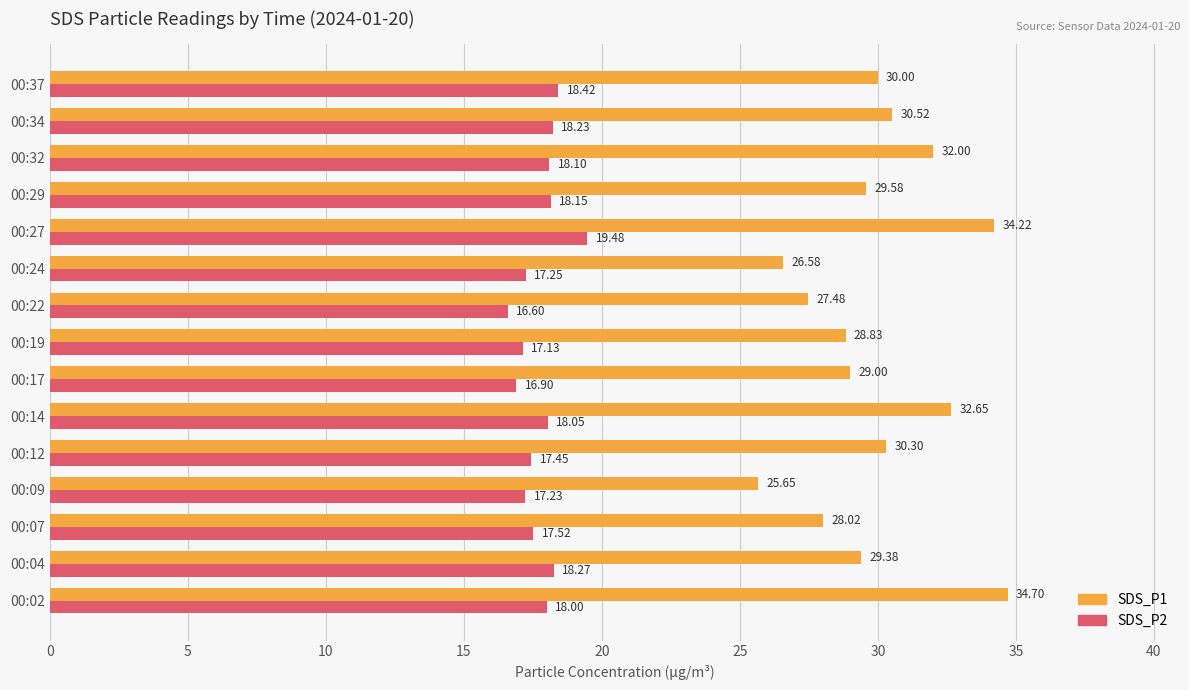

What is the average value of the SDS_P2 series?

17.8